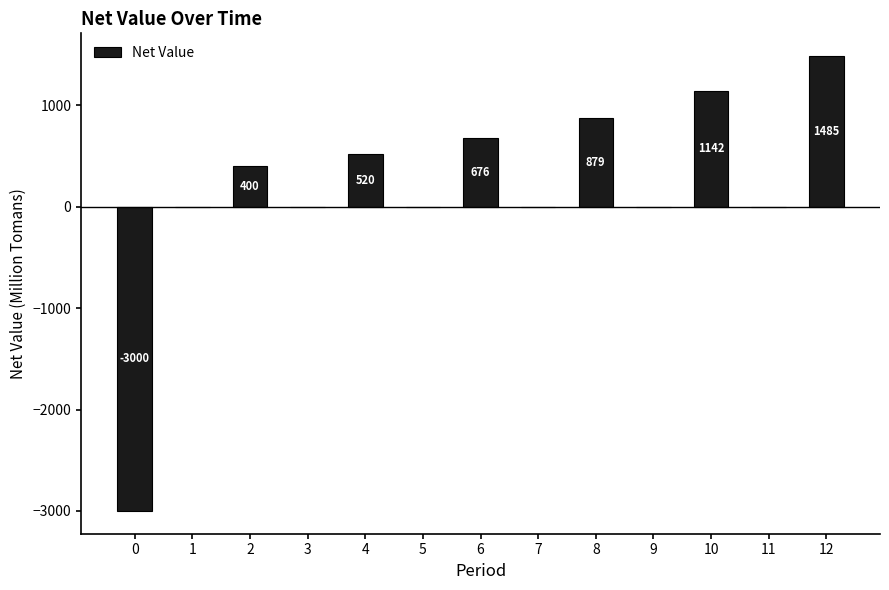

What is the change in value from 2 to 10?

+742.4